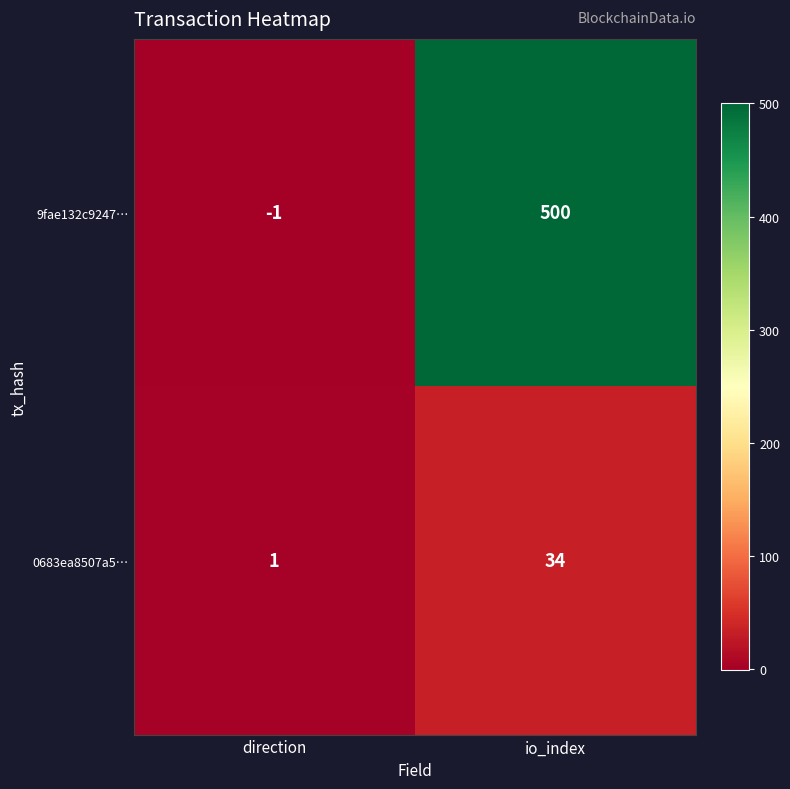

What is the sum of the 0683ea8507a5… values at direction and io_index?

35